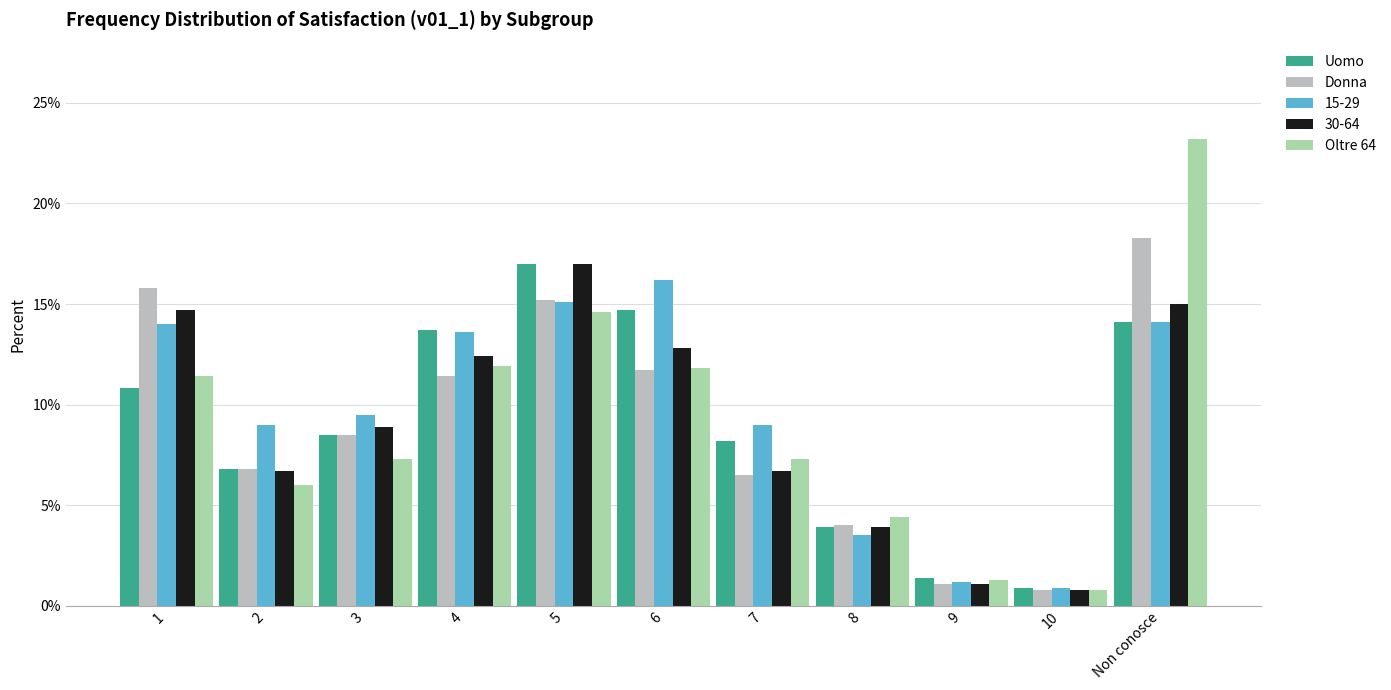

Does the chart contain stacked bars?

No